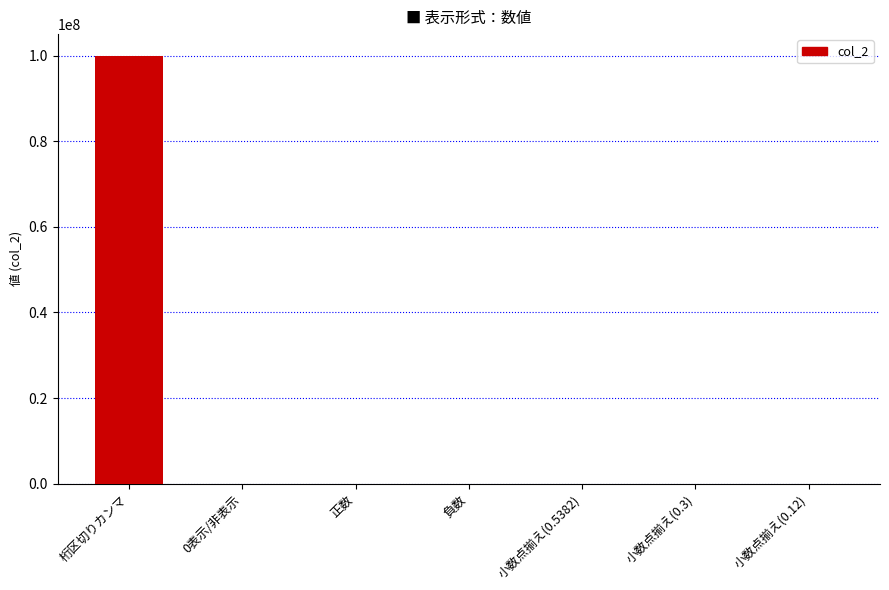

What is the change in value from 負数 to 小数点揃え(0.3)?

+52.3